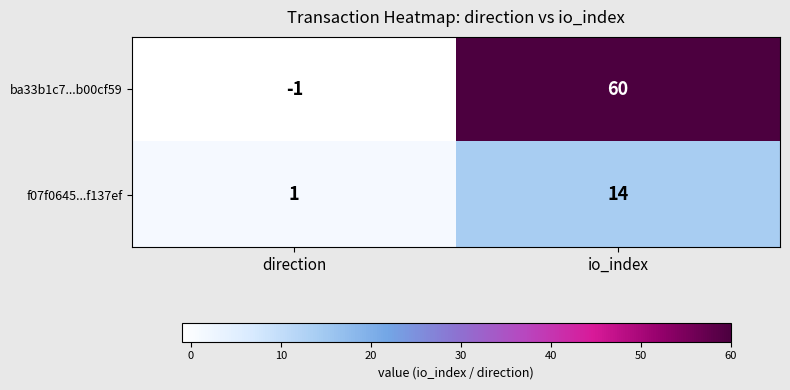

Between direction and io_index, which series saw the biggest shift?

ba33b1c7...b00cf59